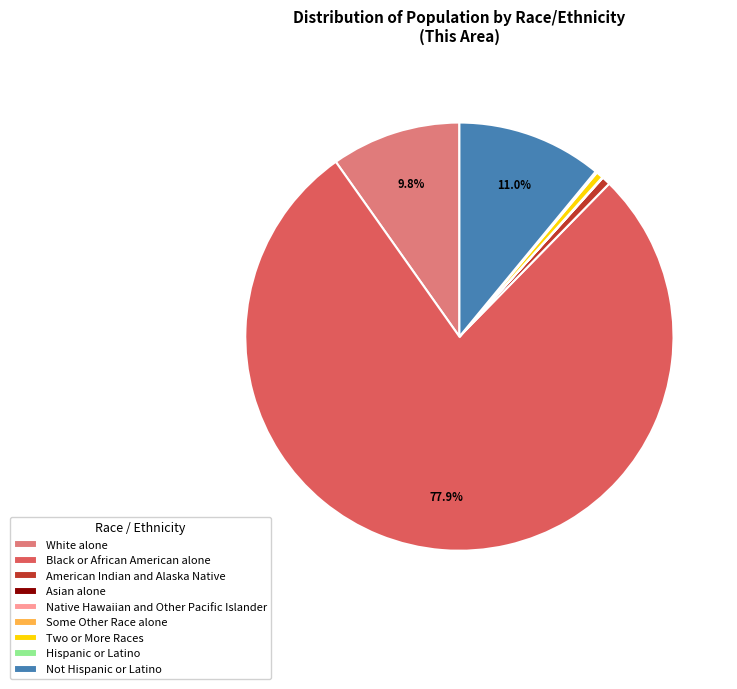

What percentage is NOT represented by White alone?

90.2%